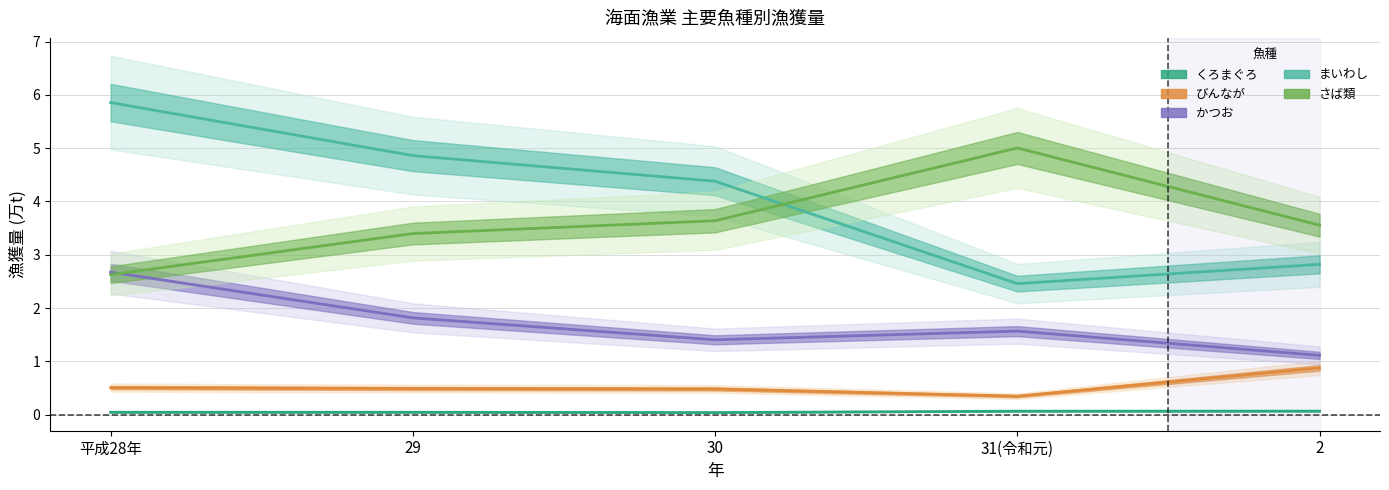

What is the label of the 3rd point from the left?

30